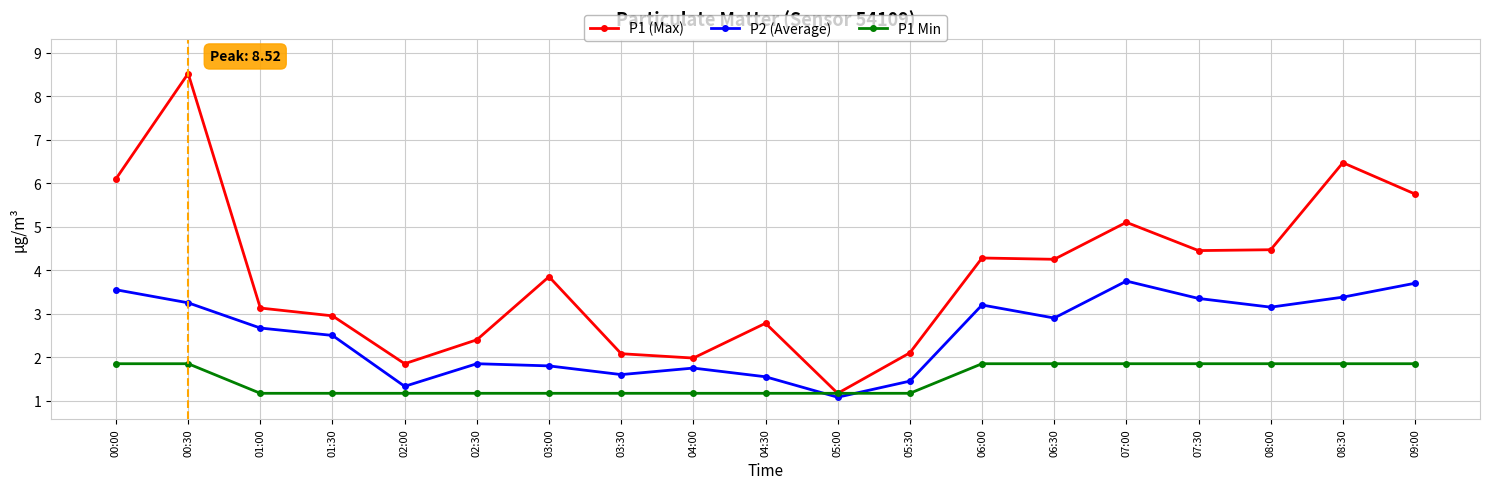

How many data points in P1 (Max) are above 3?

11